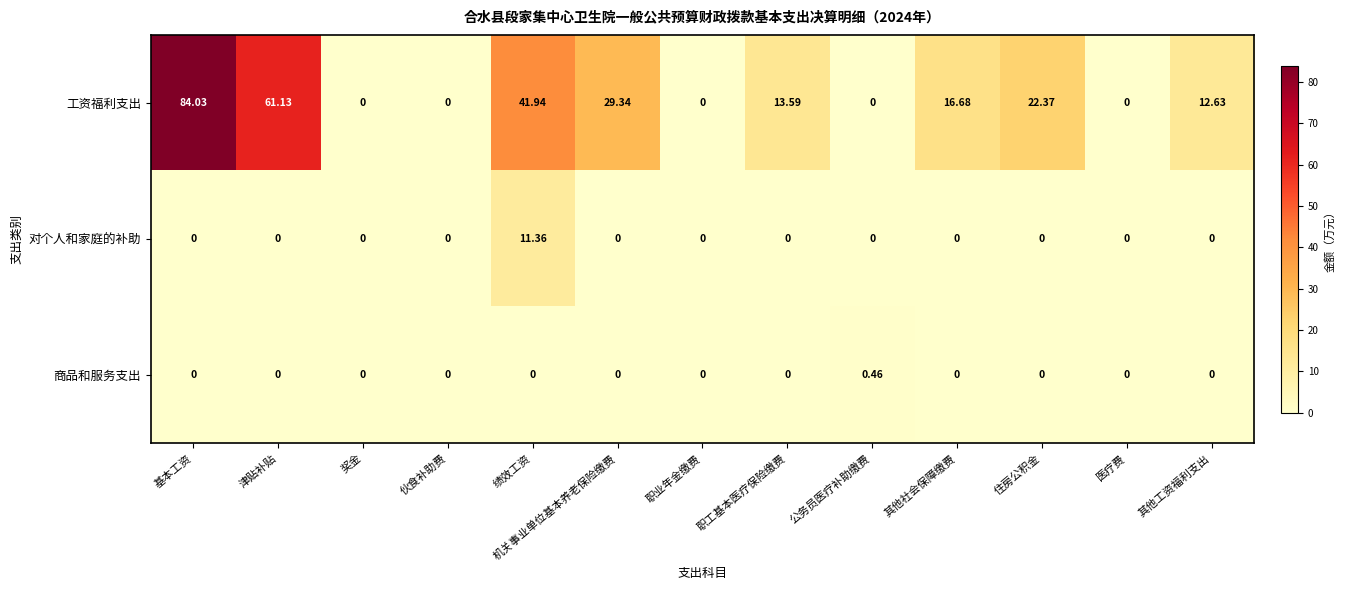

Count the number of categories in the chart.

13